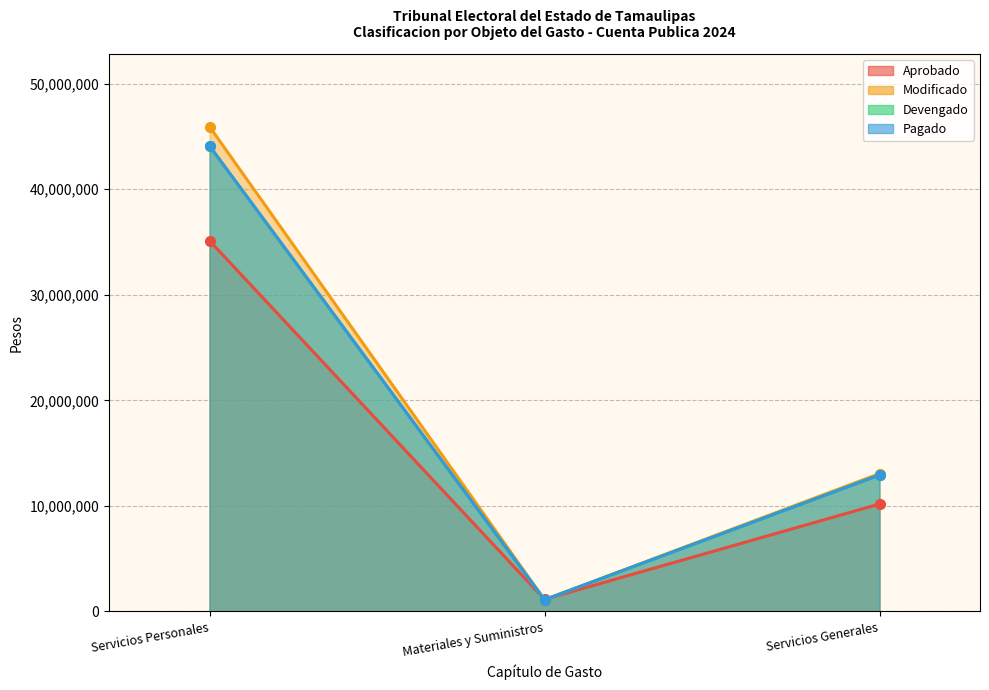

Reading right to left, what are all the values shown in this chart?

Aprobado: 10182339	1149200	35124937
Modificado: 13060567	1112696	45935528
Devengado: 12931133	1112172	44101512
Pagado: 12931133	1112172	44101512